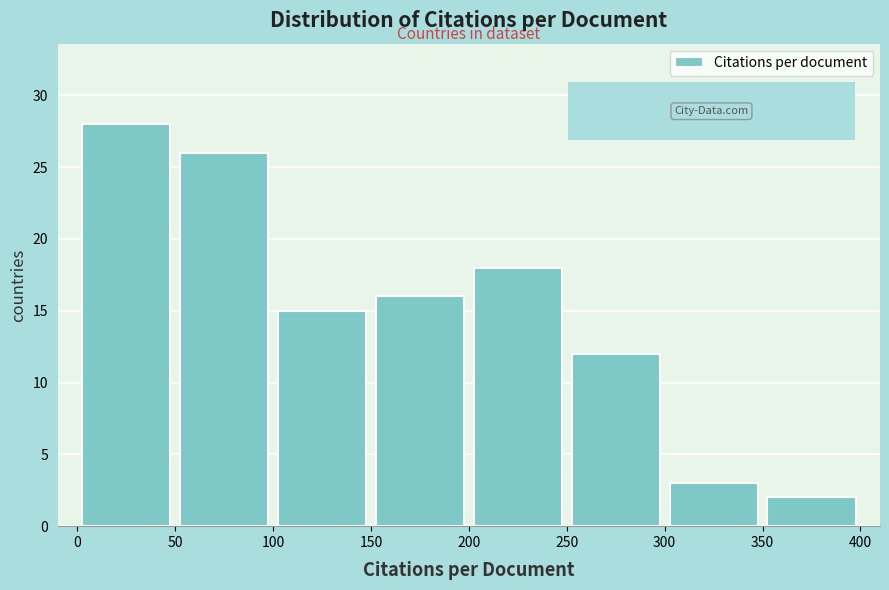

Reading left to right, list every bar in this chart as the range it spans on the x-axis followed by its height. The values are not printed on the chart, so give them approximately, as read against the axis.

0 to 50: 28
50 to 100: 26
100 to 150: 15
150 to 200: 16
200 to 250: 18
250 to 300: 12
300 to 350: 3
350 to 400: 2